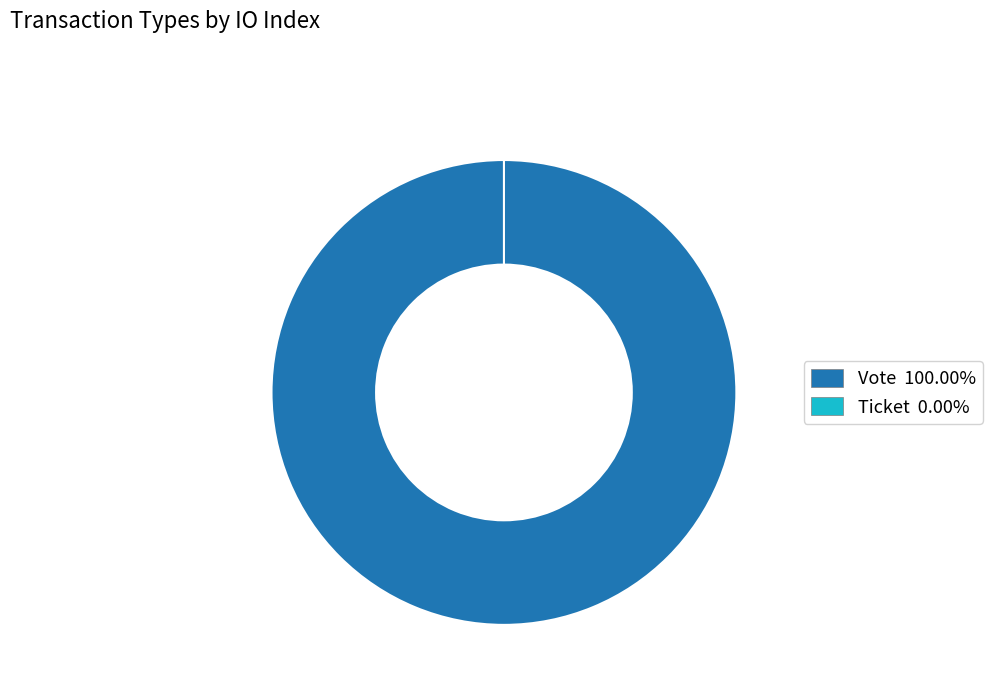

What is the smallest slice in the pie chart?

Ticket